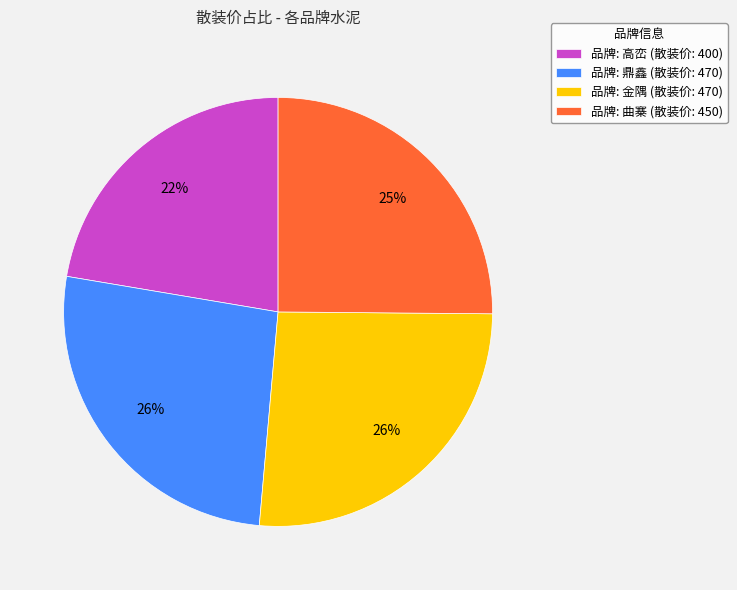

To the nearest percent, what is the average slice percentage?

25%